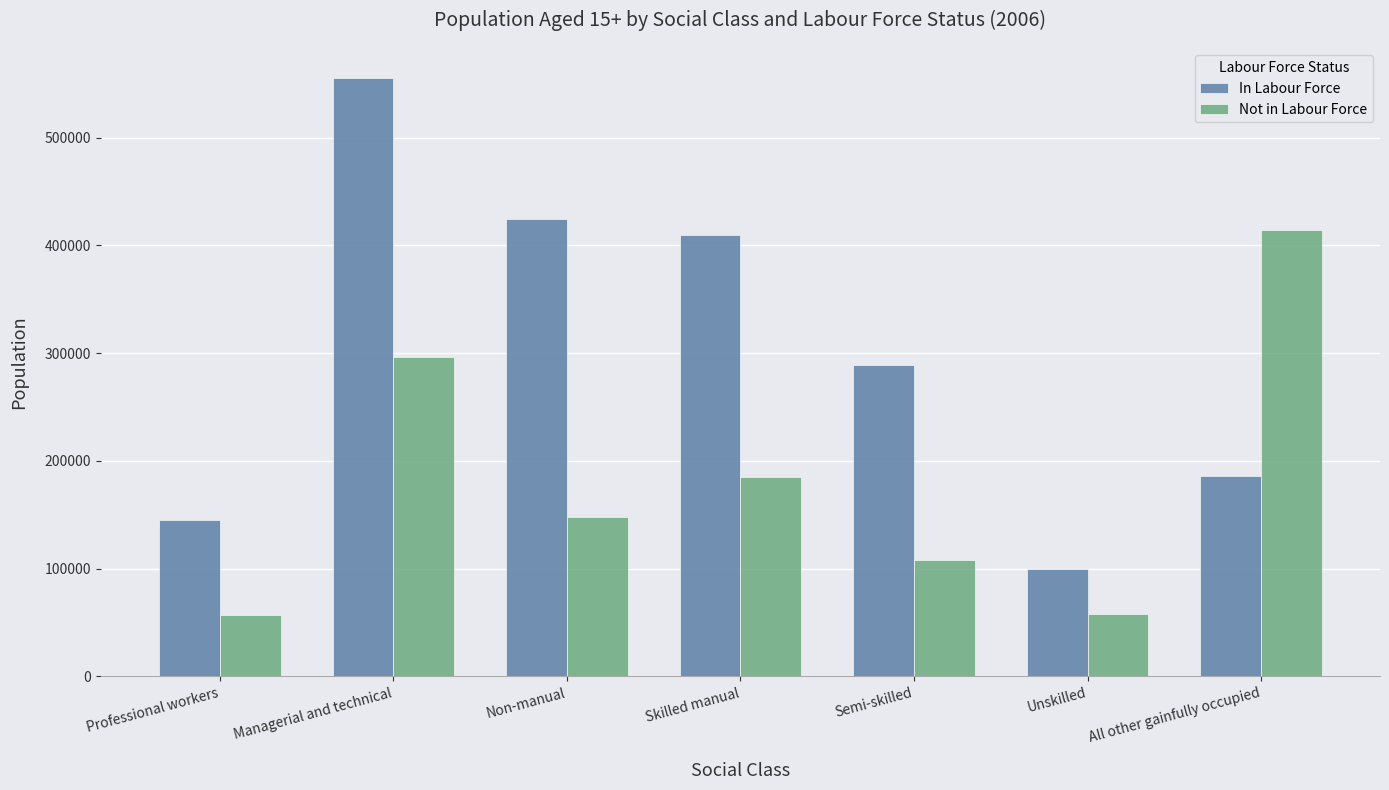

How many groups of bars are there?

7